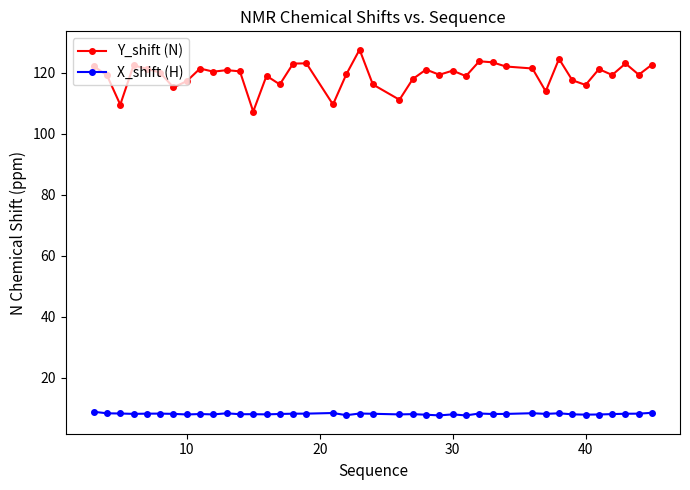

Which series has the largest total across all categories?

Y_shift (N)